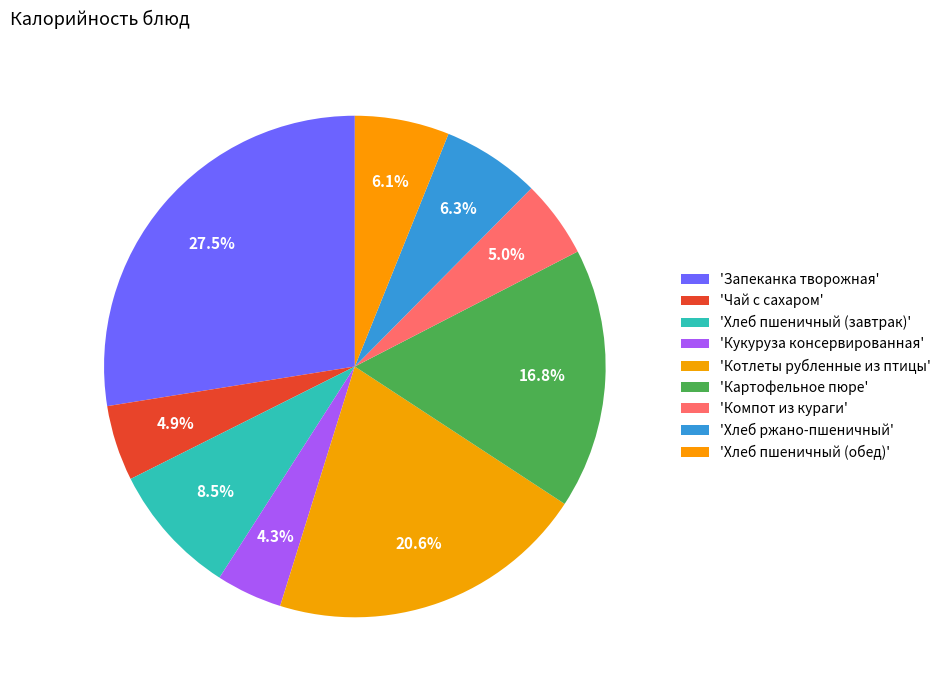

Count the number of slices in the pie.

9